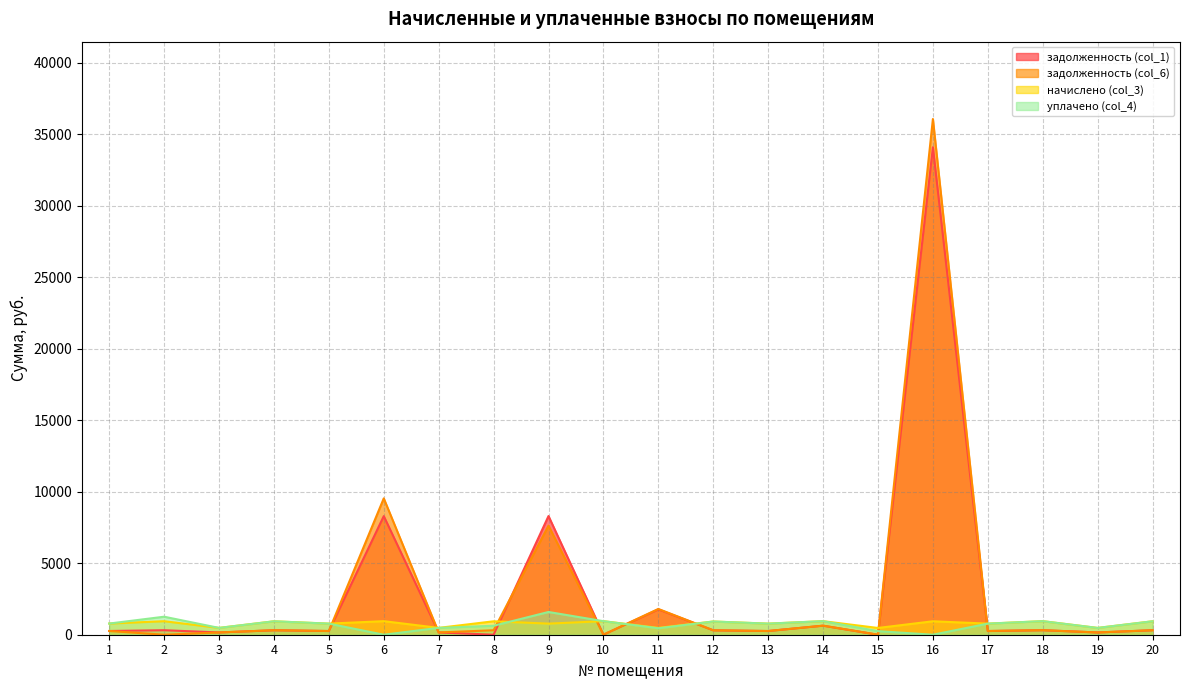

What is the difference between the задолженность (col_1) values at 7 and 15?

159.5